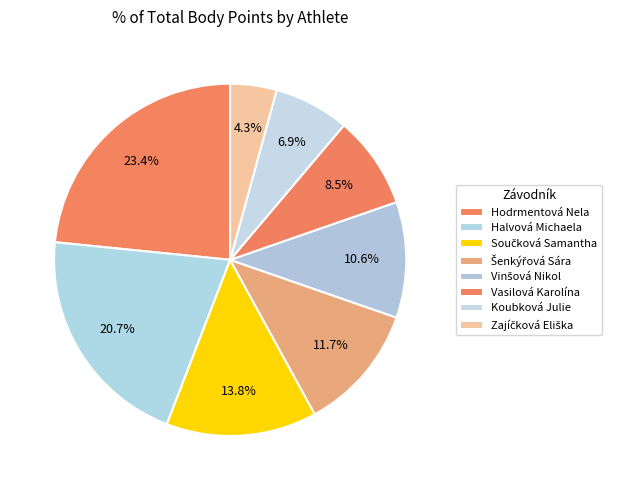

How many segments does this pie chart have?

8